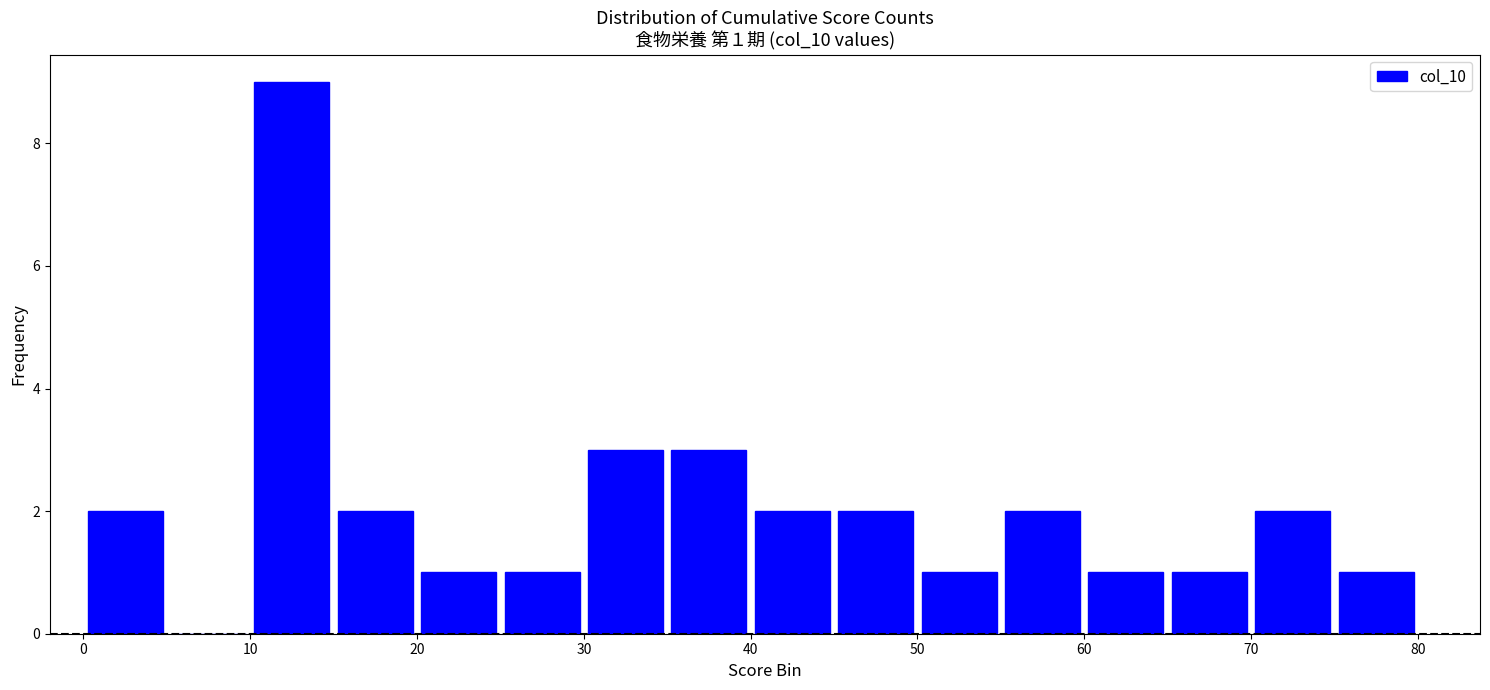

Over which range of the x-axis is the bar tallest?

10 to 15